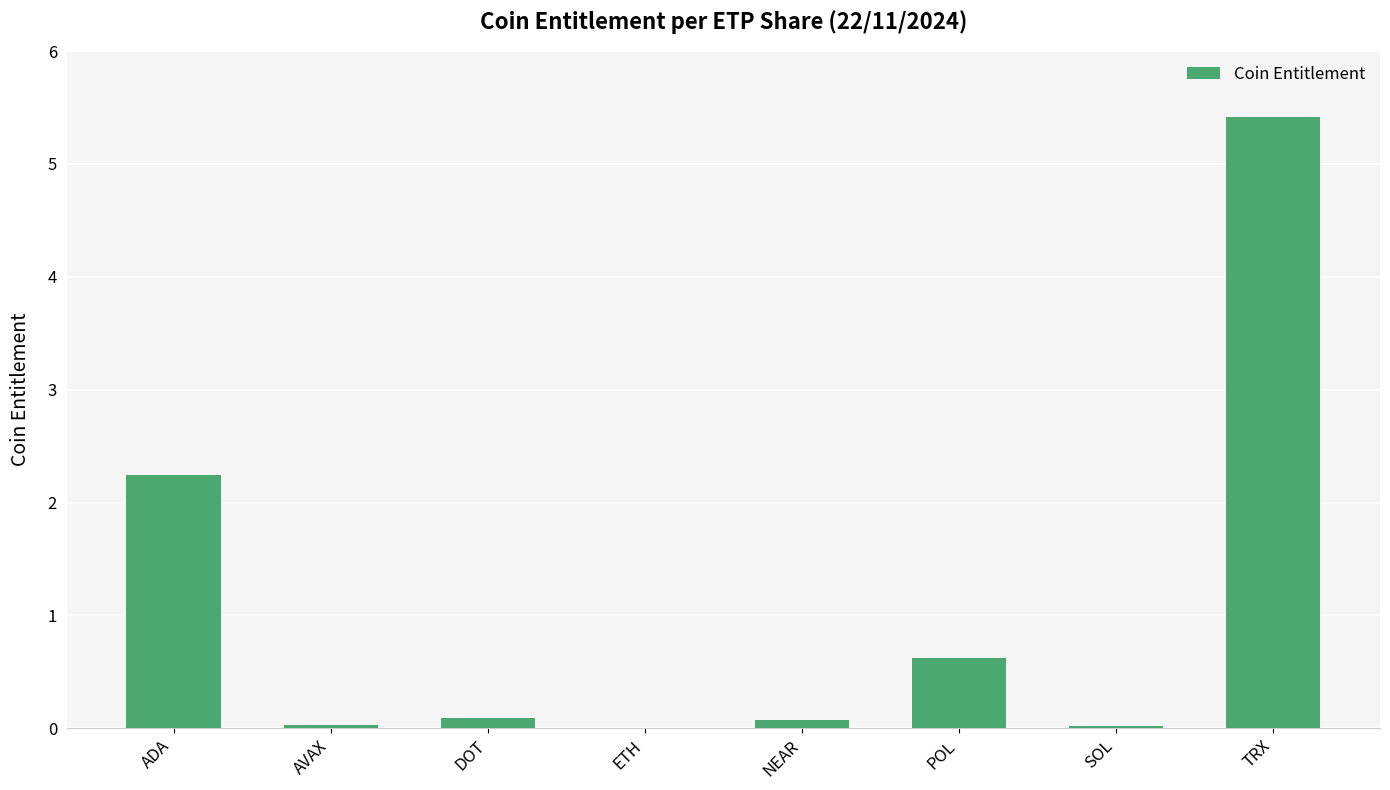

The chart shows a value of 0.1 at NEAR. True or false?

True